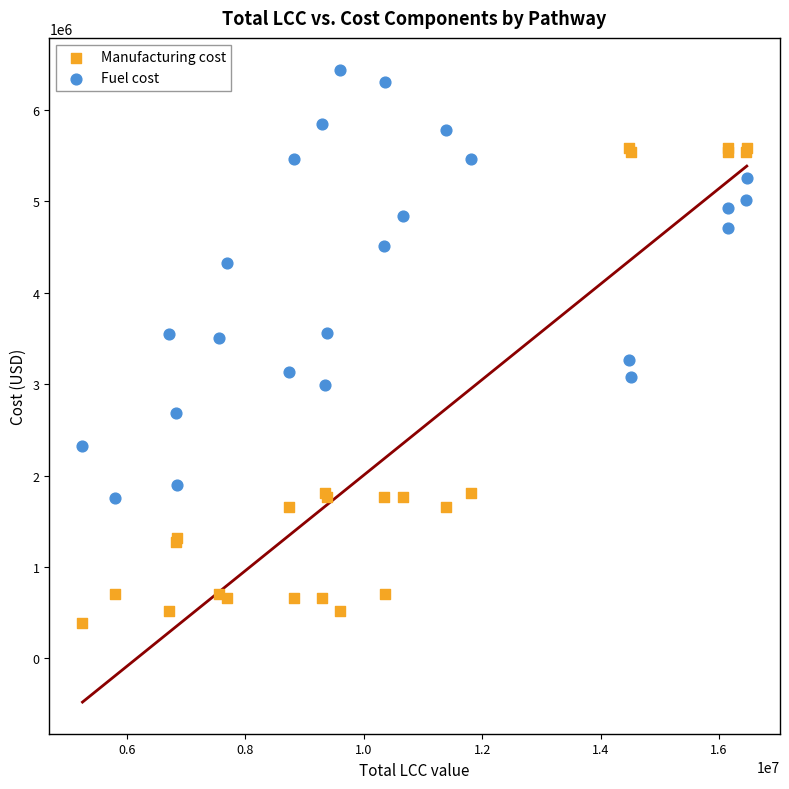

Which series contains the highest Y value?

Fuel cost